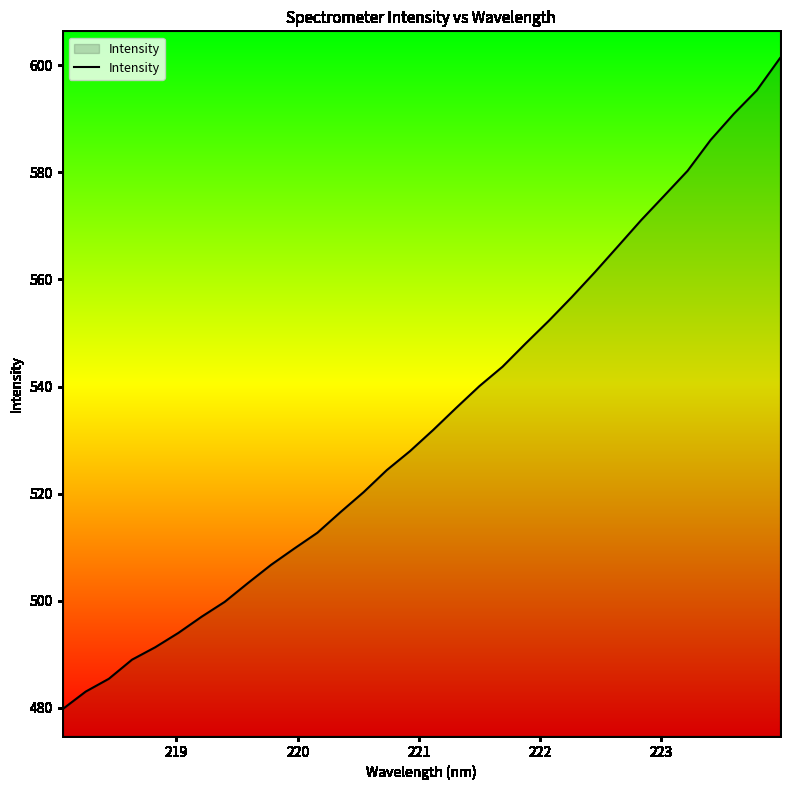

Does the chart have visible grid lines?

No